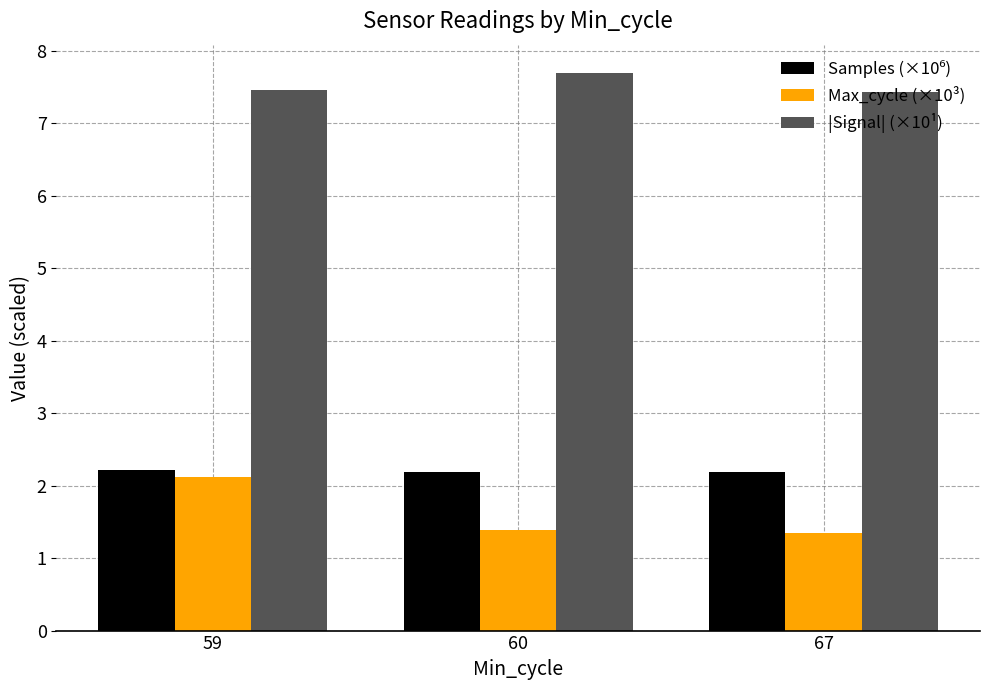

What is the value of the Max_cycle (×10³) bar at the 2nd from the left?

1.4